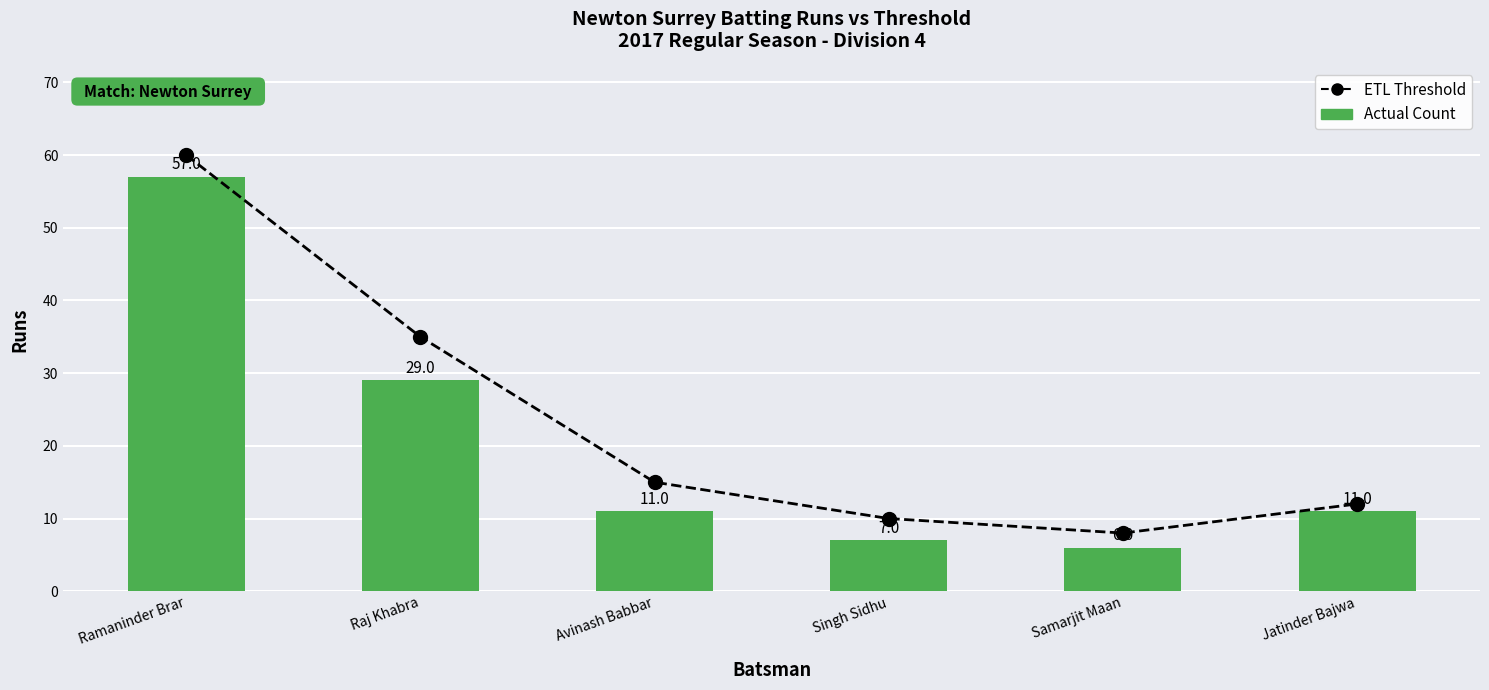

What value does the Actual Count series have at Jatinder Bajwa, to the nearest 5?

10